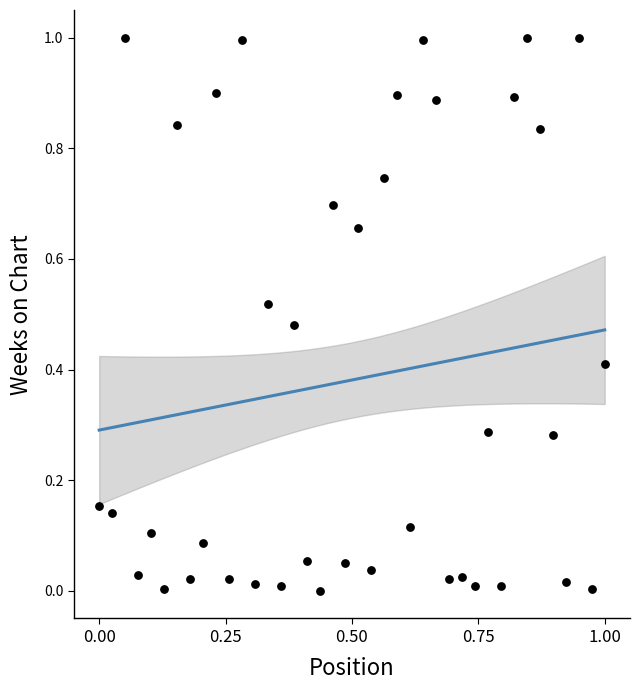

What is the range of Y values (max minus min)?

1.0